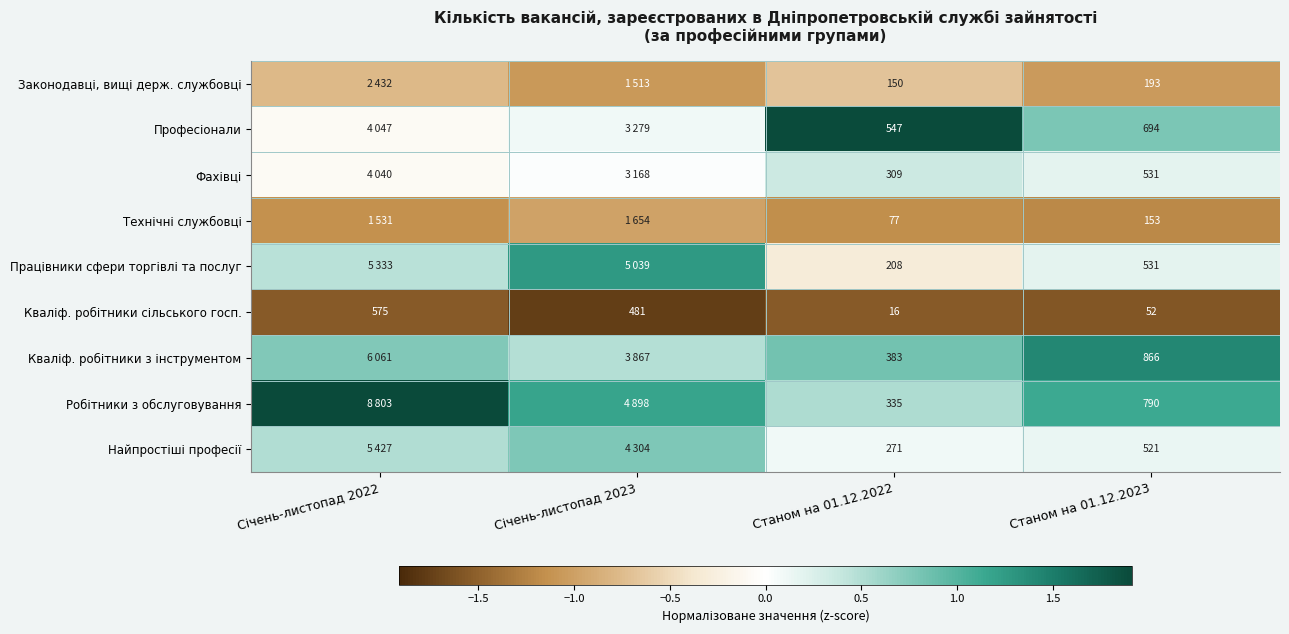

At which category is the sum across all series the highest?

Січень-листопад 2022